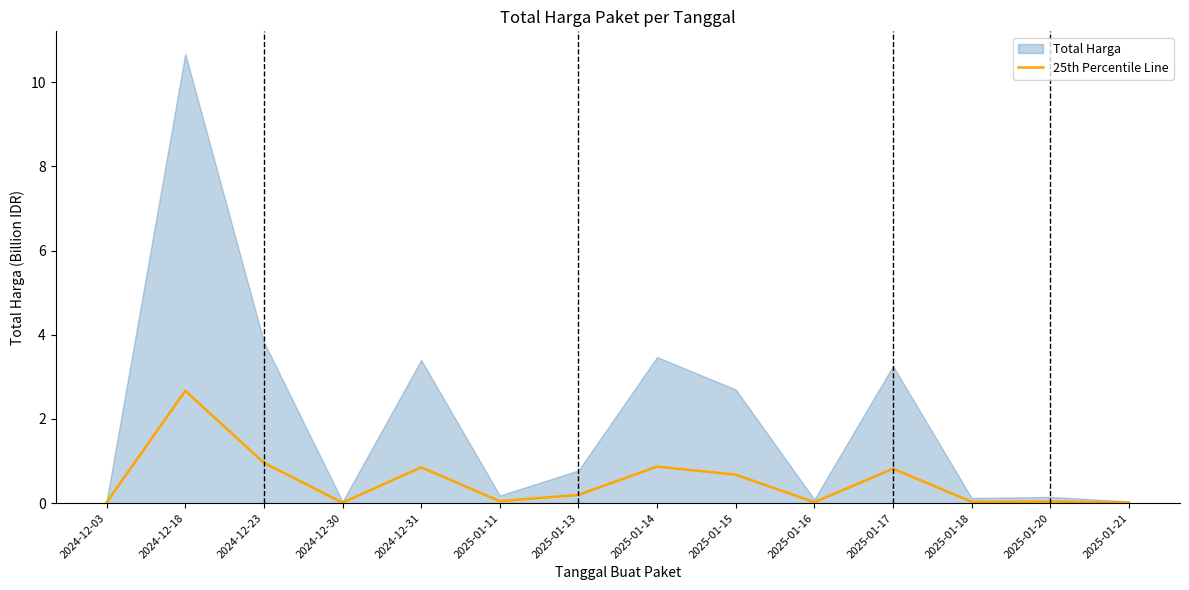

Where is the first local maximum?

2024-12-18